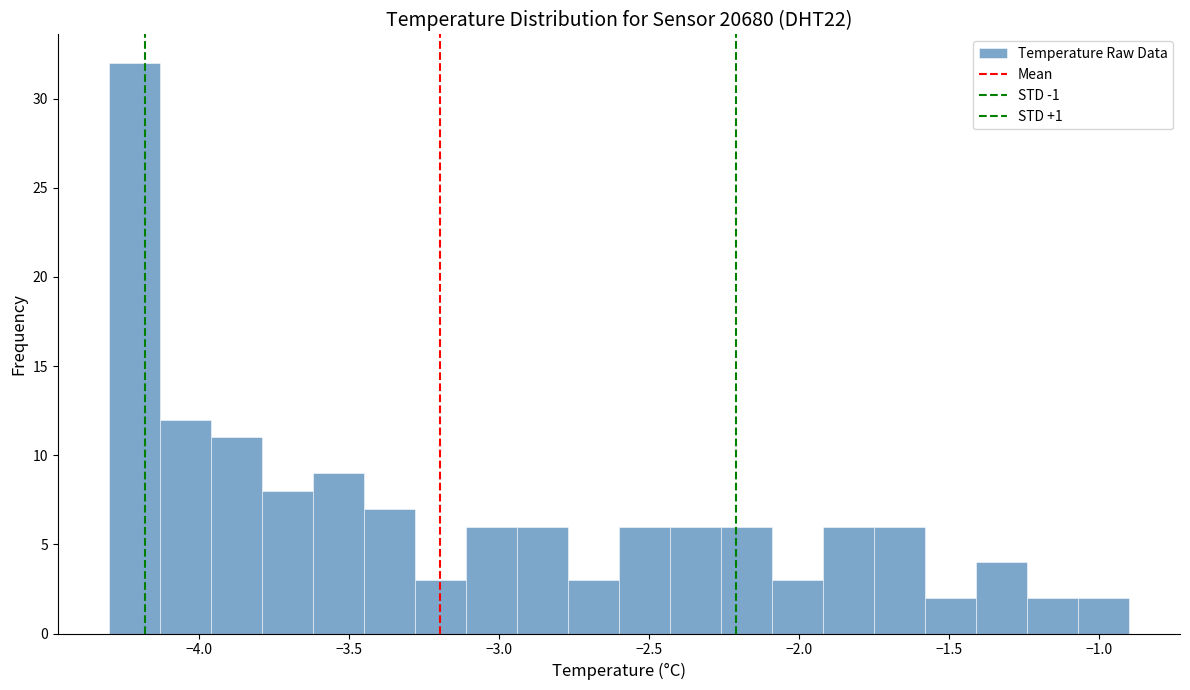

Read against the x-axis, roughly where is the centre of the tallest bar?

-4.20